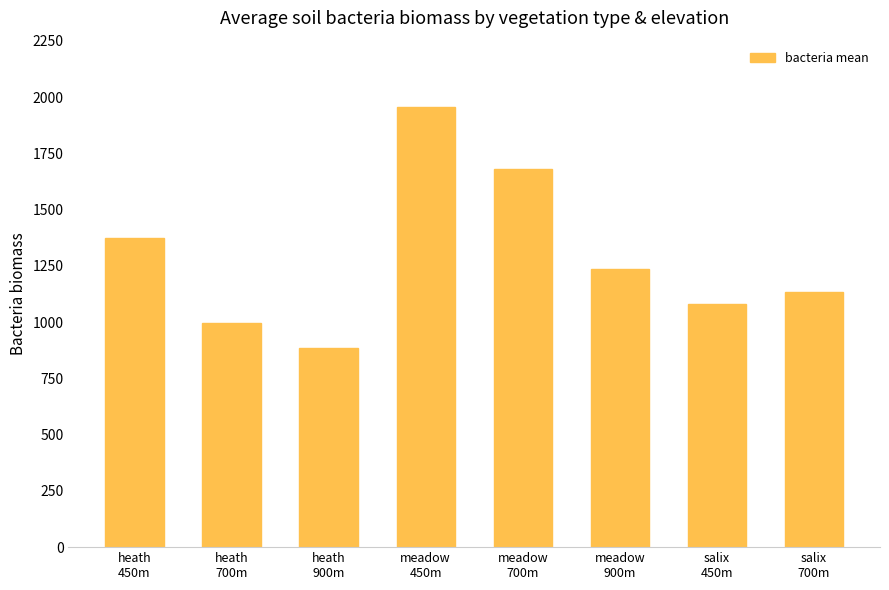

List the labels in order of value, largest first.

meadow
450m, meadow
700m, heath
450m, meadow
900m, salix
700m, salix
450m, heath
700m, heath
900m